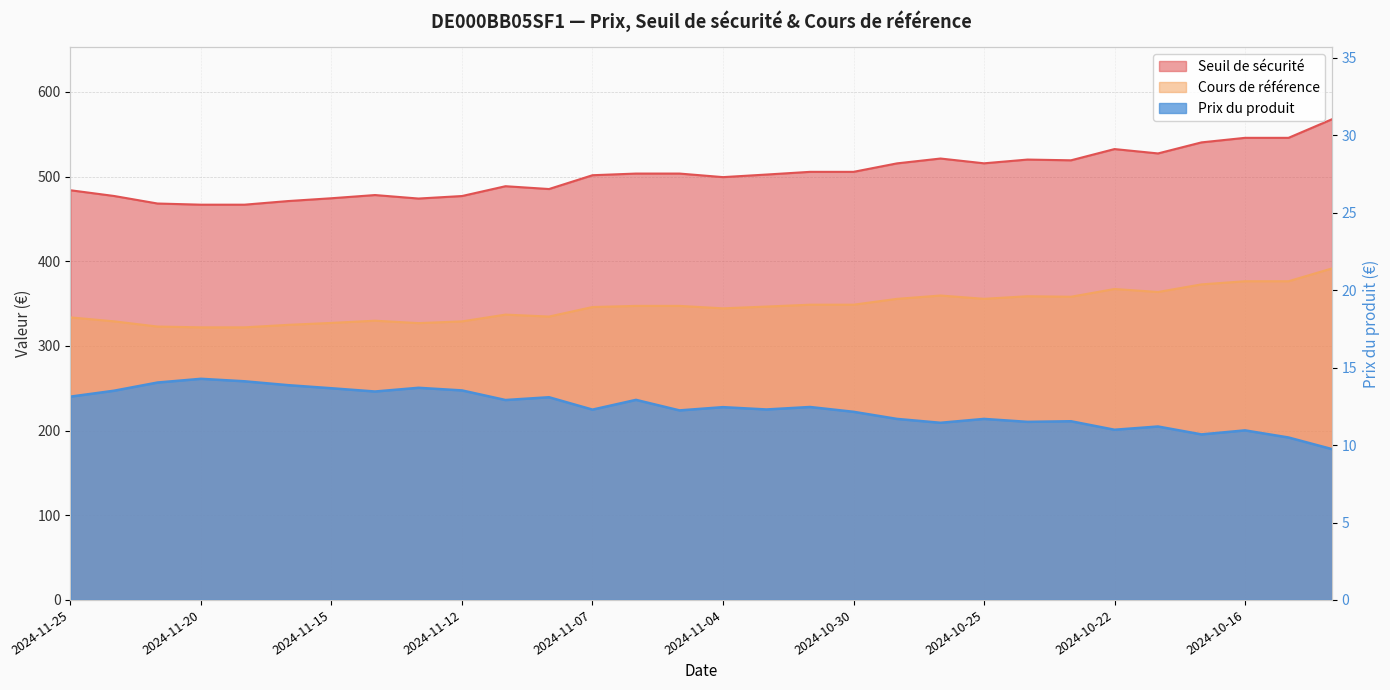

What is the difference between the Seuil de sécurité values at 2024-10-28 and 2024-10-18?

19.1